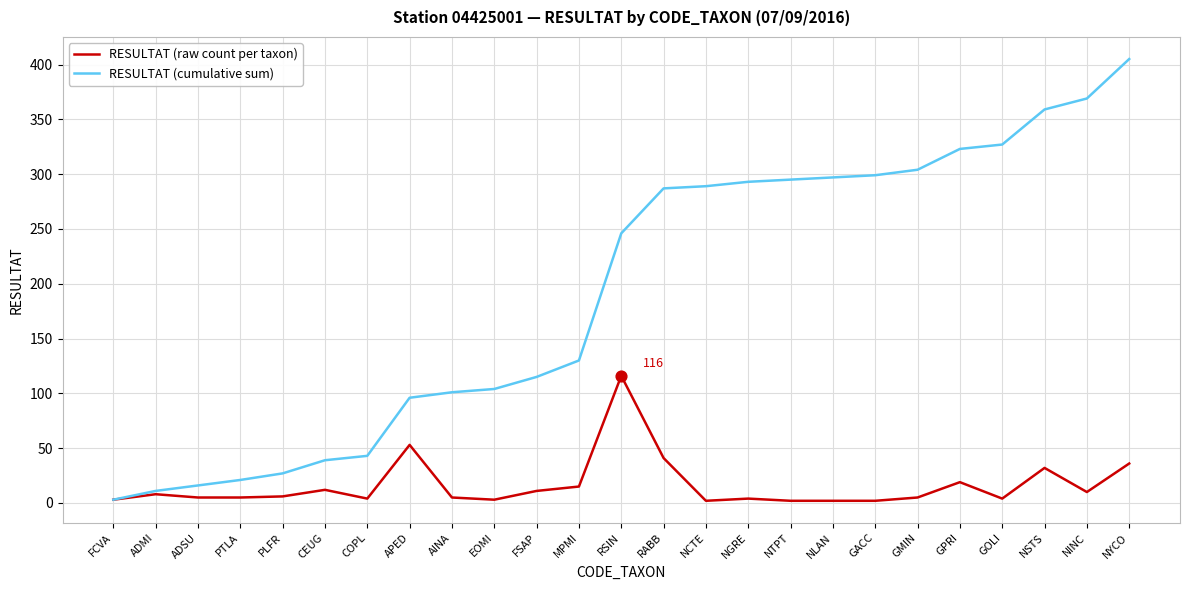

Which series has the widest spread of values?

RESULTAT (cumulative sum)